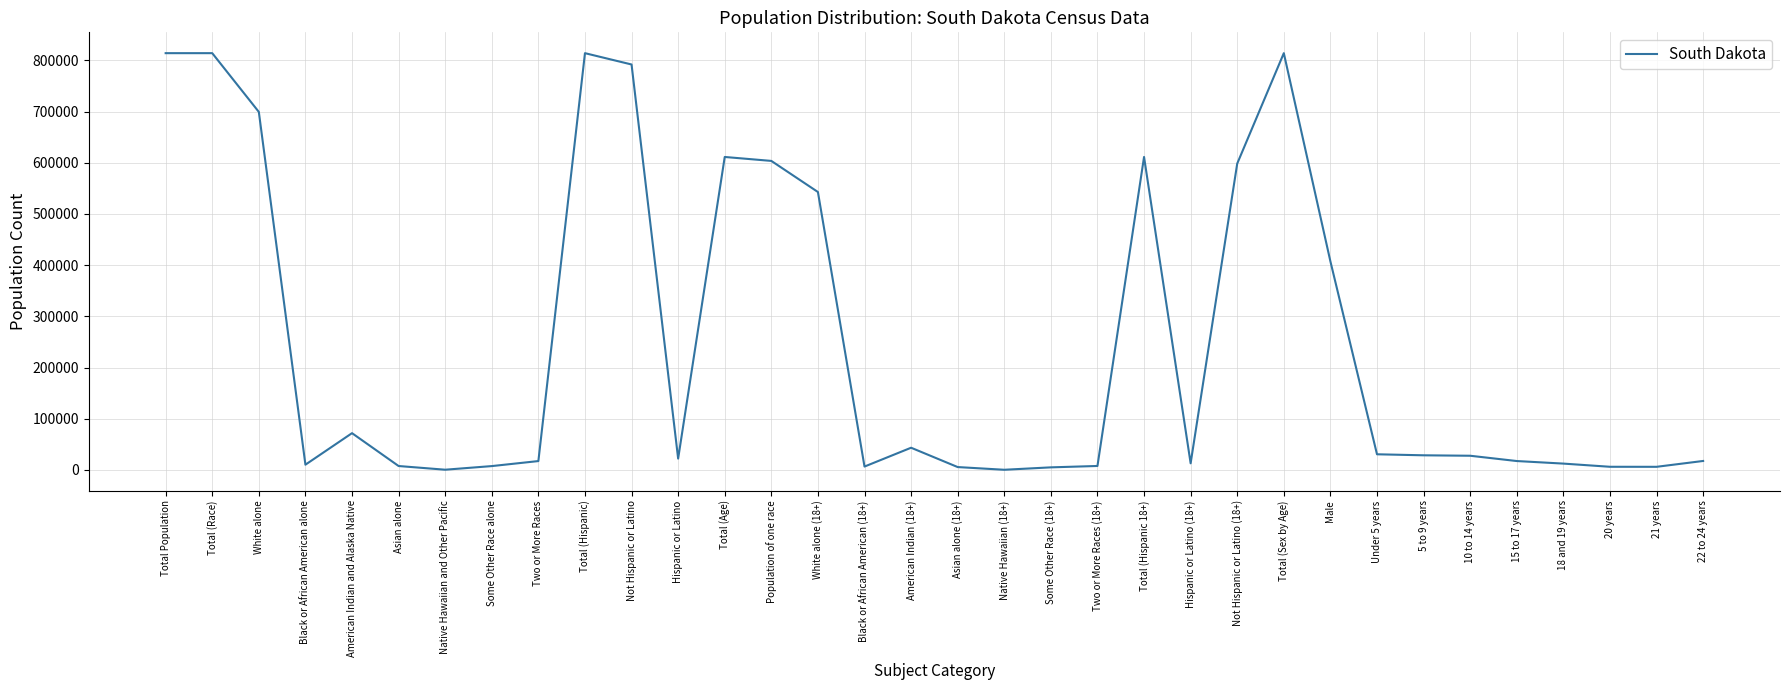

How many lines are shown in the chart?

1